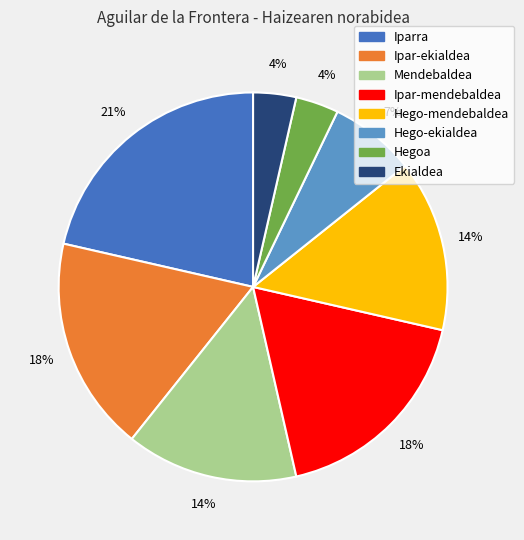

Which category has the biggest portion of the pie?

Iparra